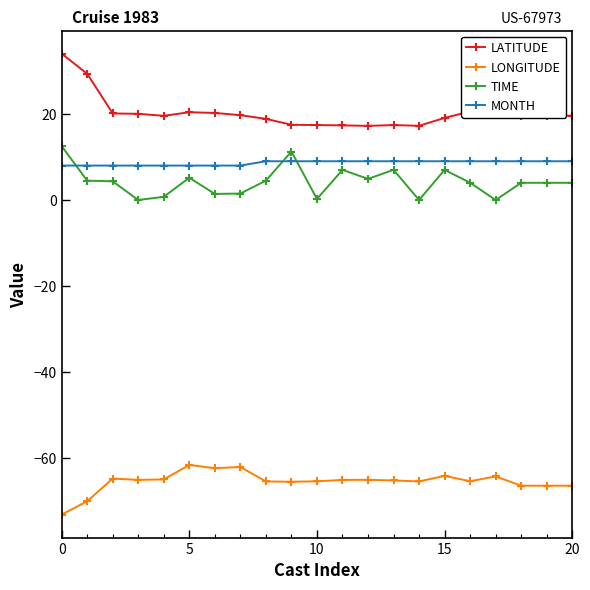

What is the maximum value shown in the chart?

34.0